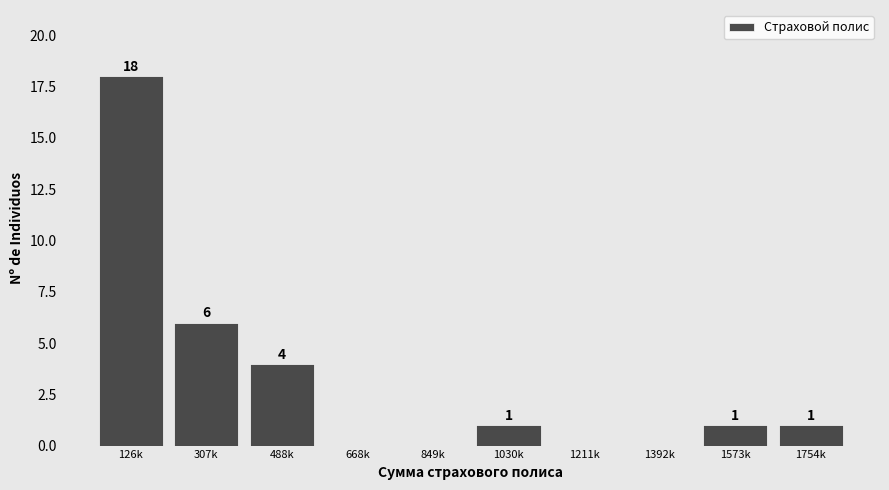

Reading left to right, transcribe all the data shown in this chart.

126k=18	307k=6	488k=4	668k=0	849k=0	1030k=1	1211k=0	1392k=0	1573k=1	1754k=1